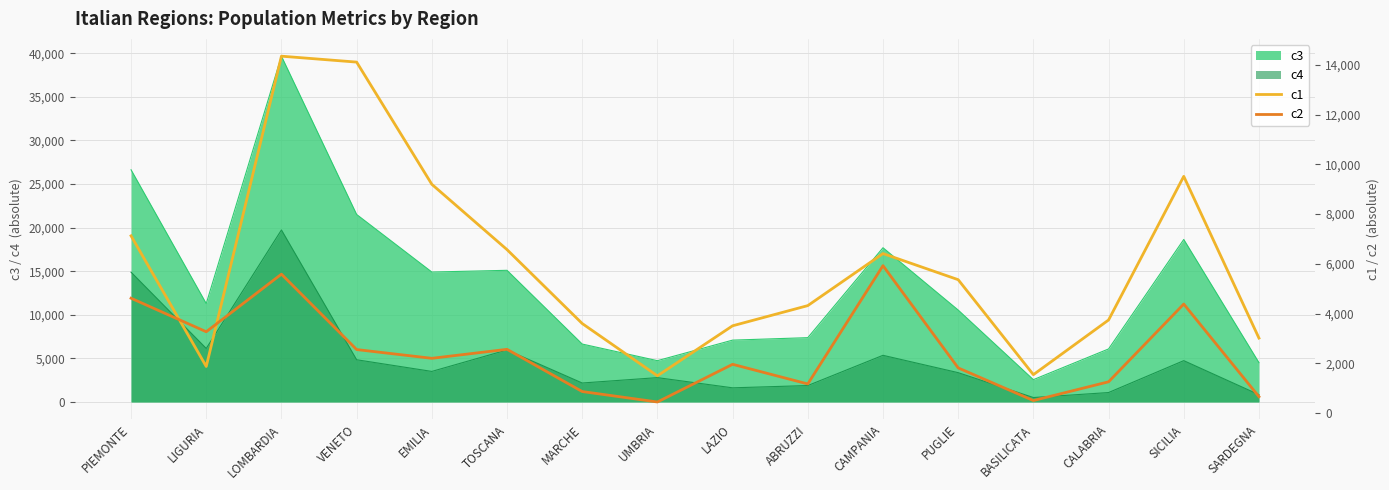

List the labels in order of c2 value, largest first.

CAMPANIA, LOMBARDIA, PIEMONTE, SICILIA, LIGURIA, TOSCANA, VENETO, EMILIA, LAZIO, PUGLIE, CALABRIA, ABRUZZI, MARCHE, SARDEGNA, BASILICATA, UMBRIA